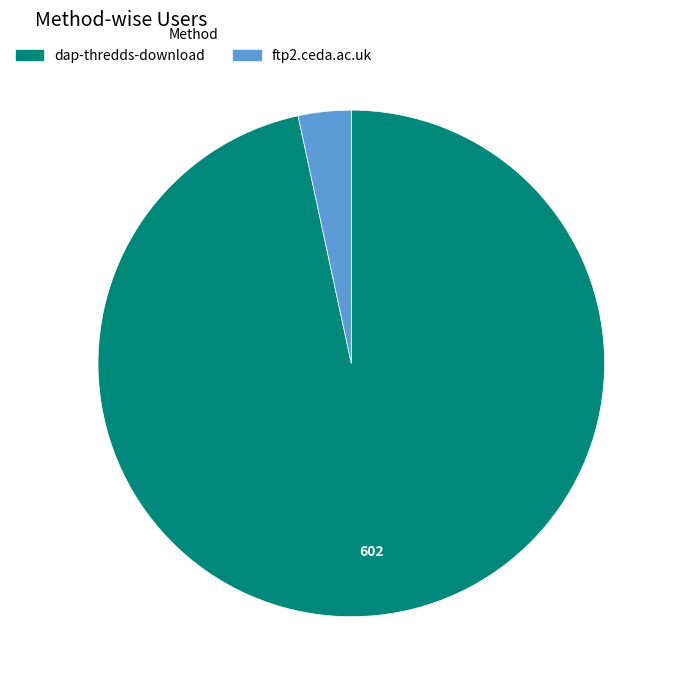

Does any single category account for the majority?

Yes